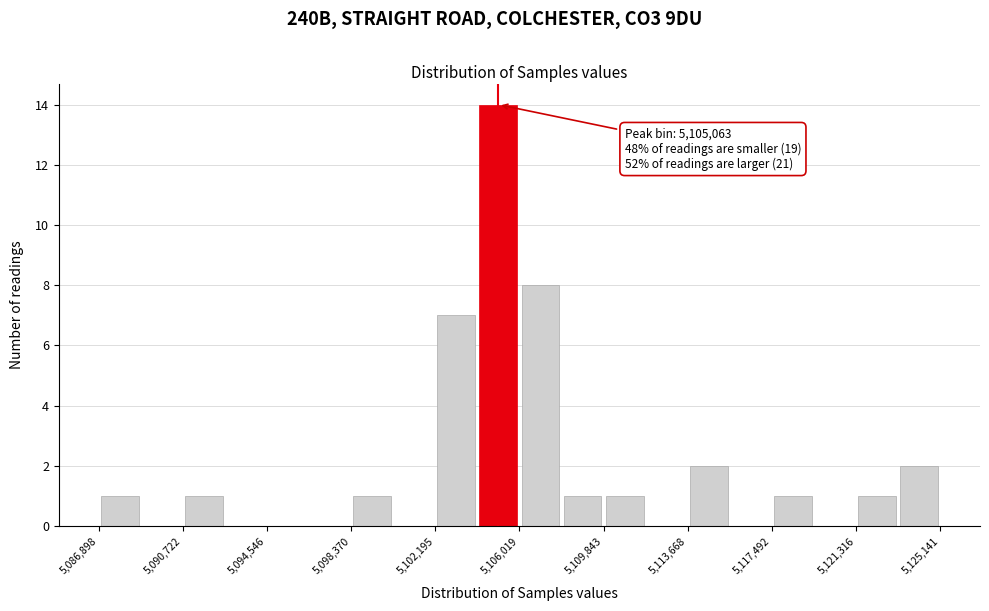

Read against the x-axis, roughly where is the centre of the tallest bar?

5105000